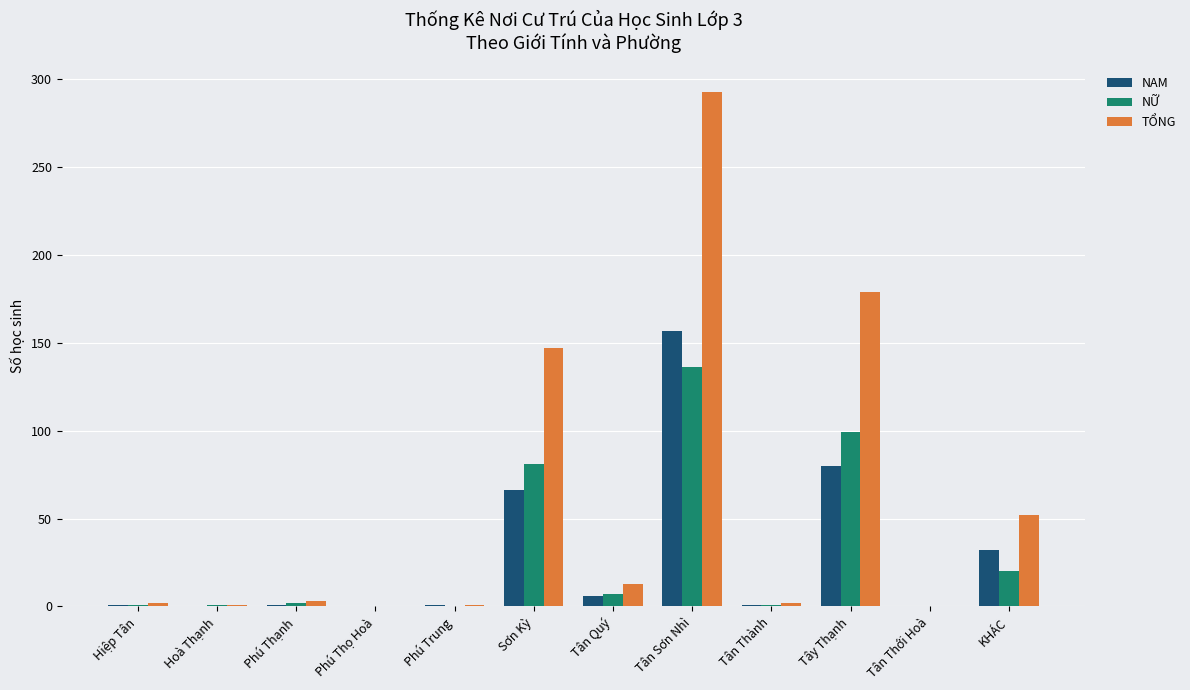

Which label corresponds to the largest value in the chart?

Tân Sơn Nhì